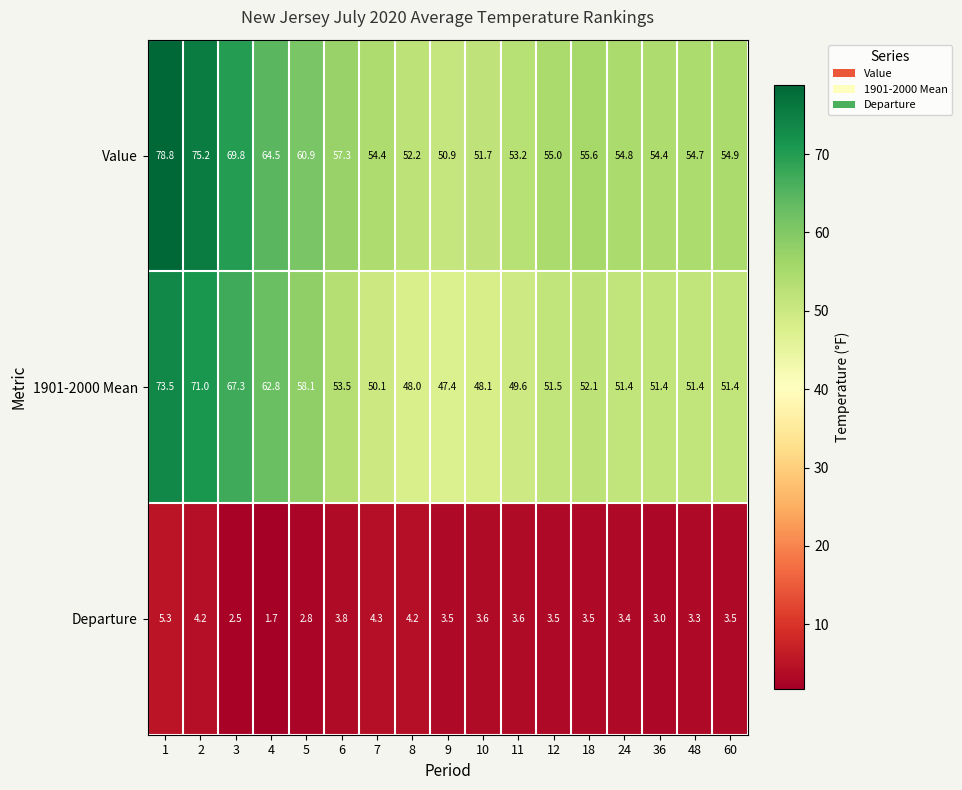

The value of Value at 18 is 55.6. True or false?

True